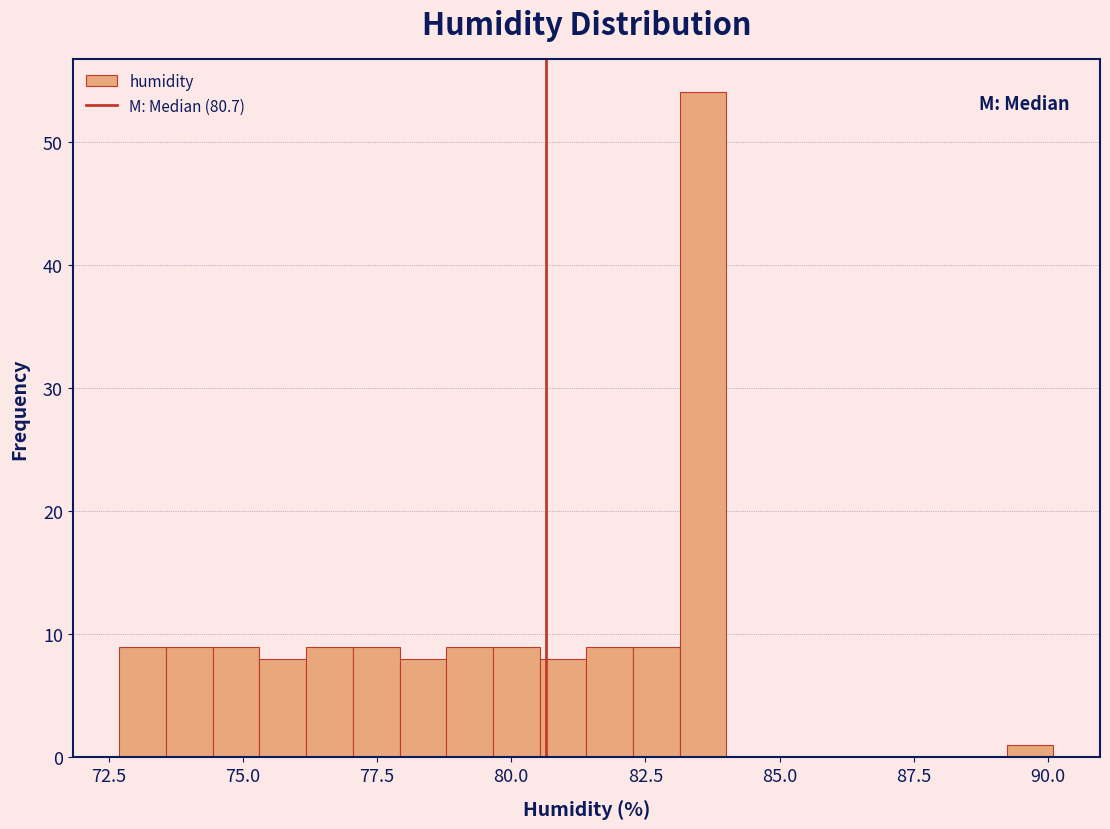

Around what value on the x-axis is the tallest bar? Give the approximate position of its centre, as read against the axis.

83.5